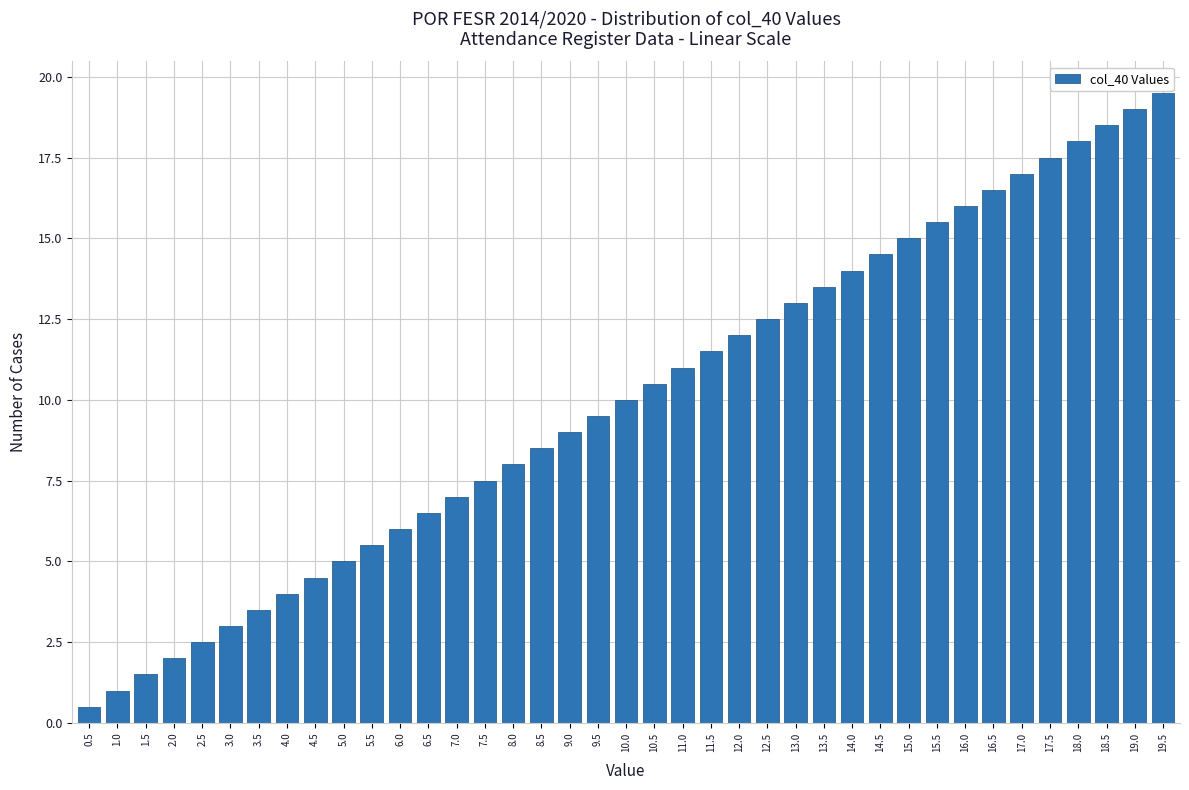

Rank the categories by value from lowest to highest.

0.5, 1.0, 1.5, 2.0, 2.5, 3.0, 3.5, 4.0, 4.5, 5.0, 5.5, 6.0, 6.5, 7.0, 7.5, 8.0, 8.5, 9.0, 9.5, 10.0, 10.5, 11.0, 11.5, 12.0, 12.5, 13.0, 13.5, 14.0, 14.5, 15.0, 15.5, 16.0, 16.5, 17.0, 17.5, 18.0, 18.5, 19.0, 19.5